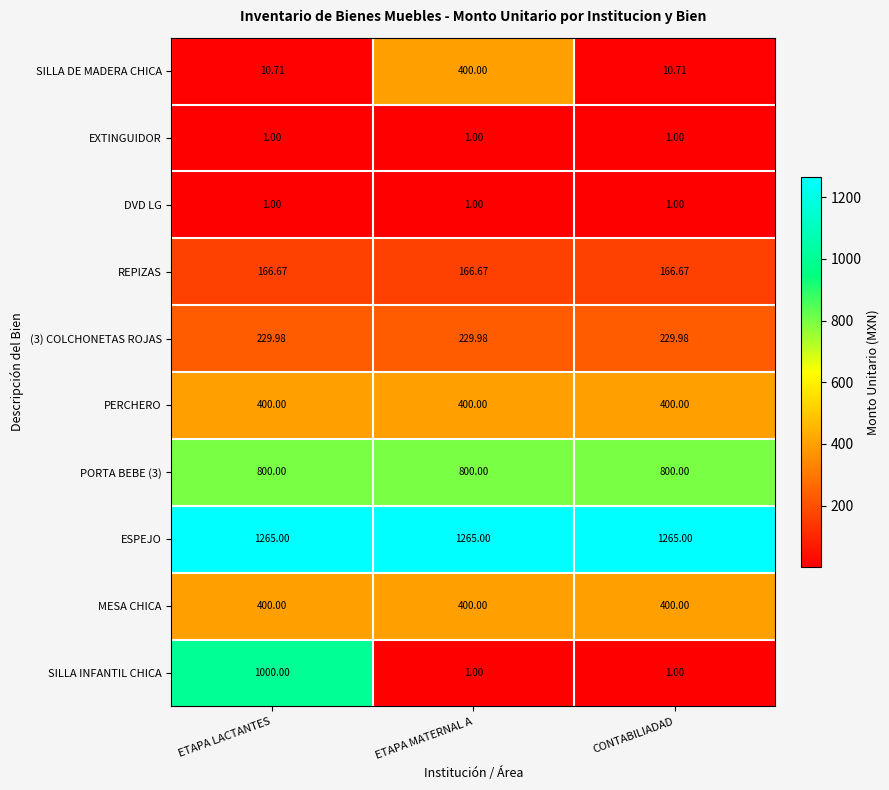

At which category is the sum across all series the highest?

ETAPA LACTANTES